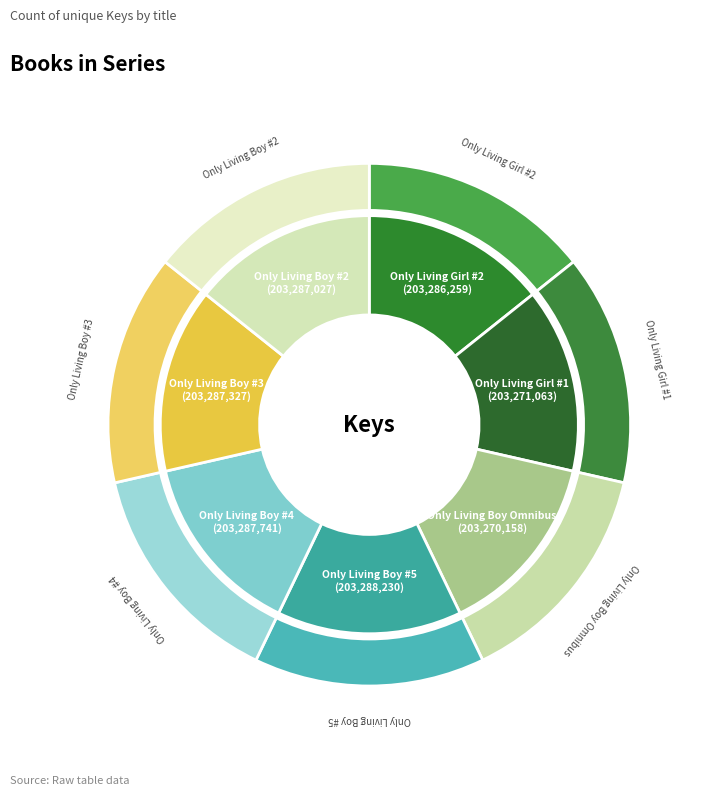

Rank the categories by value from lowest to highest.

Only Living Boy Omnibus, Only Living Girl #1, Only Living Girl #2, Only Living Boy #2, Only Living Boy #3, Only Living Boy #4, Only Living Boy #5